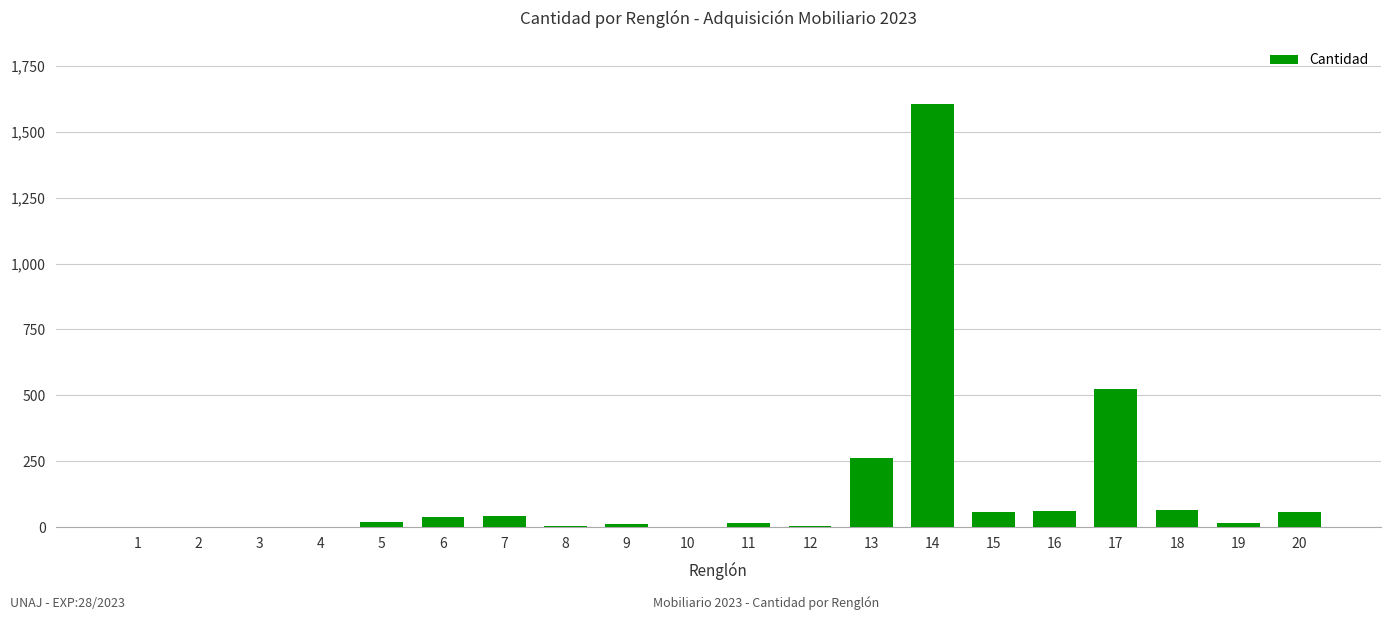

What is the average value?

139